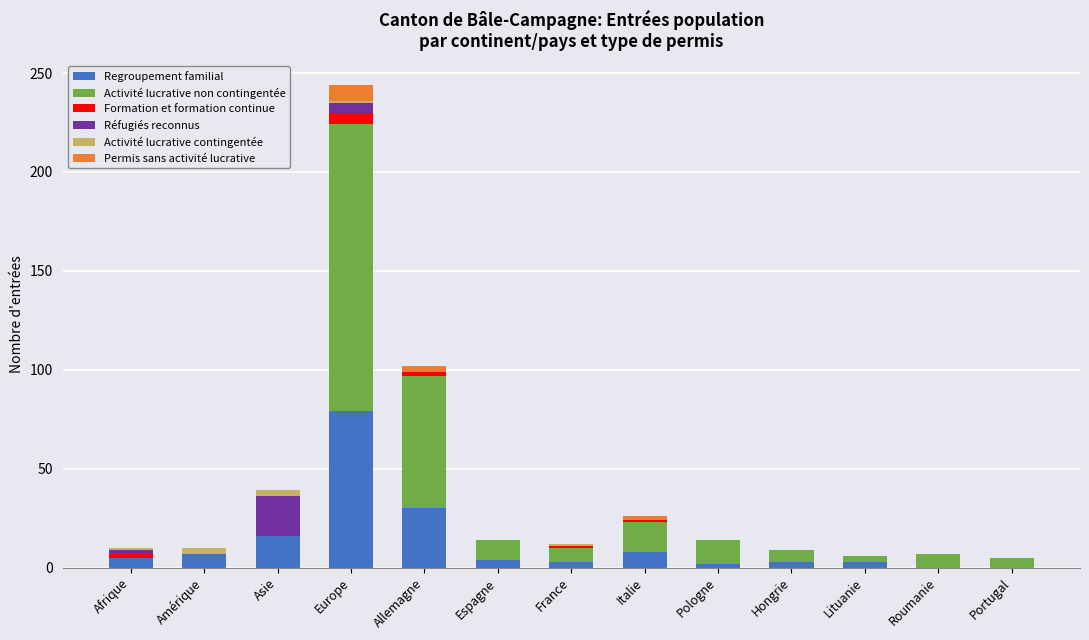

Which category has the highest value in the Regroupement familial series?

Europe